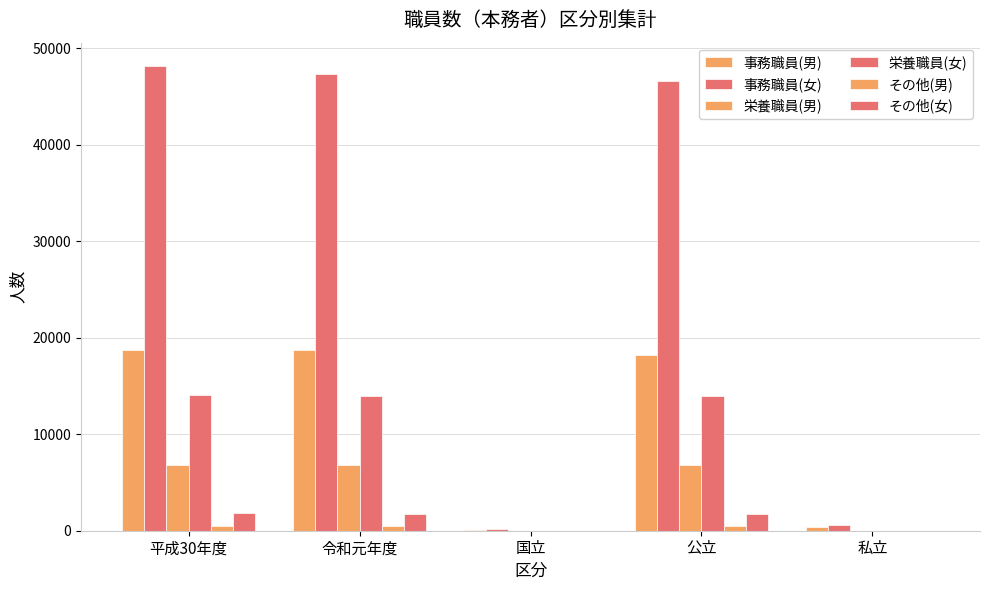

What is the value of the 事務職員(女) bar at the 2nd from the left?

47328